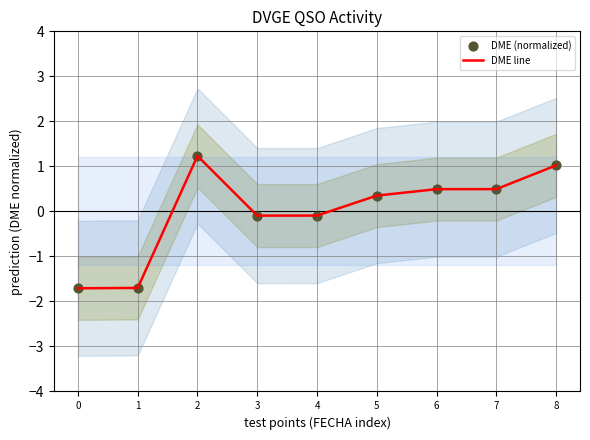

What is the total value across all series at 8?

2.0